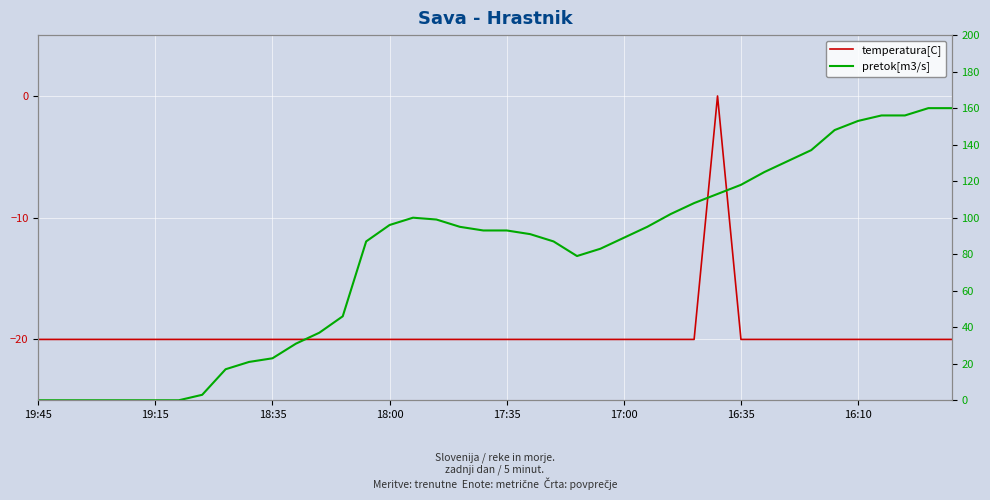

Which series changed the most between 16:10 and 26?

pretok[m3/s]